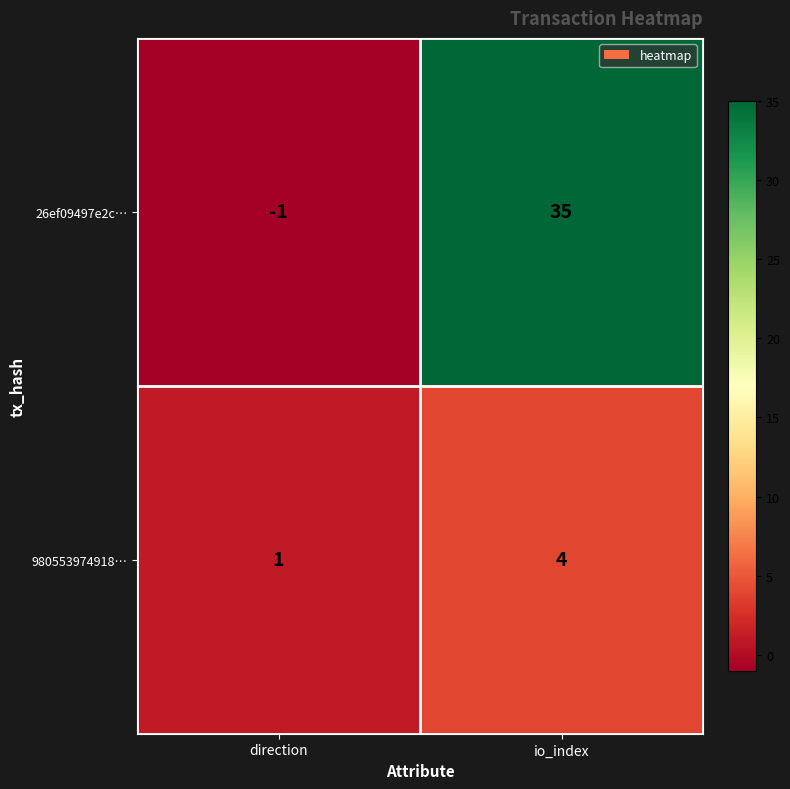

Which category has the lowest value in the 26ef09497e2c… series?

direction